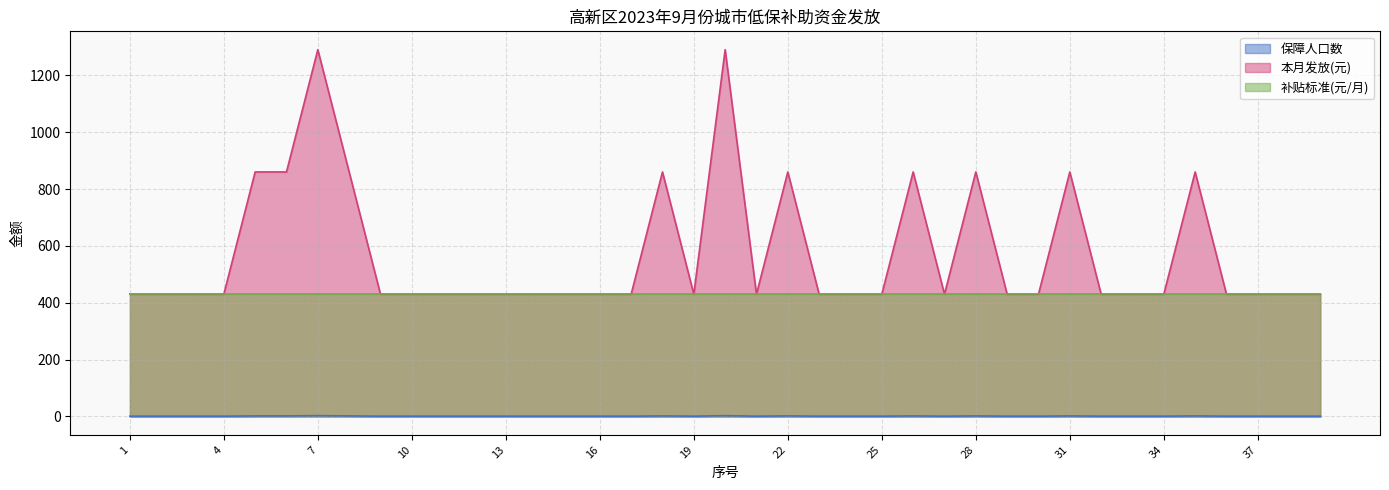

What is the value of the 本月发放(元) point at the 22nd from the left?

860